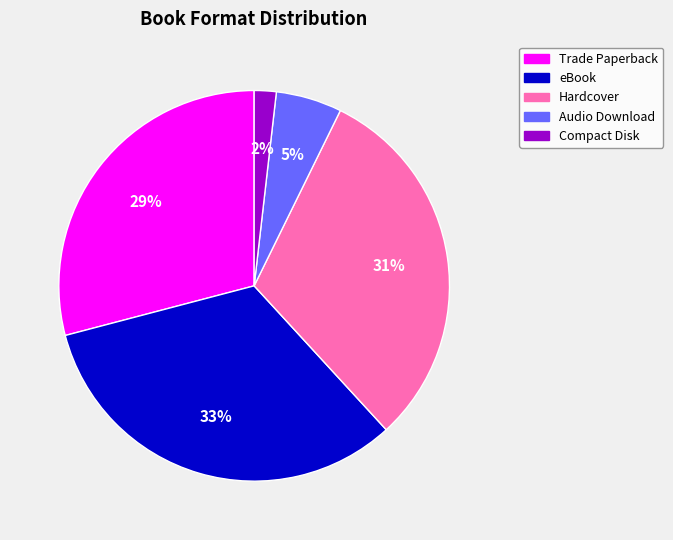

Which category has the smallest portion of the pie?

Compact Disk